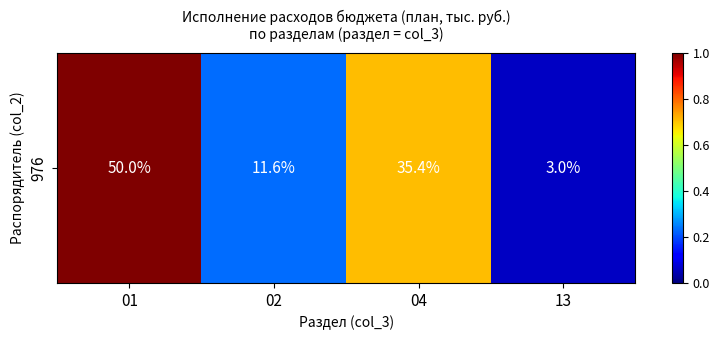

Rank the categories by value from lowest to highest.

13, 02, 04, 01